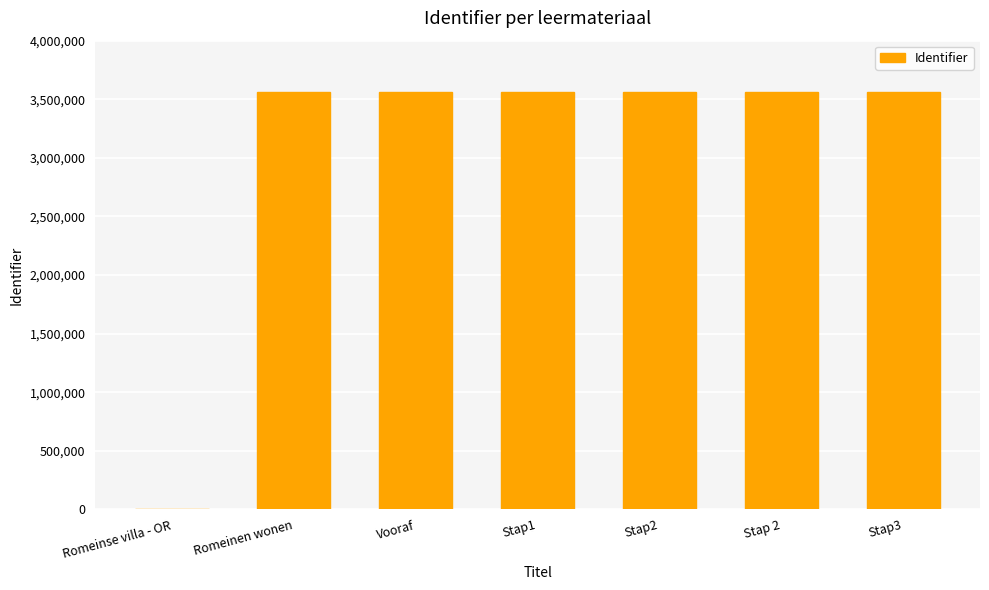

What is the change in value from Romeinse villa - OR to Romeinen wonen?

+3563510